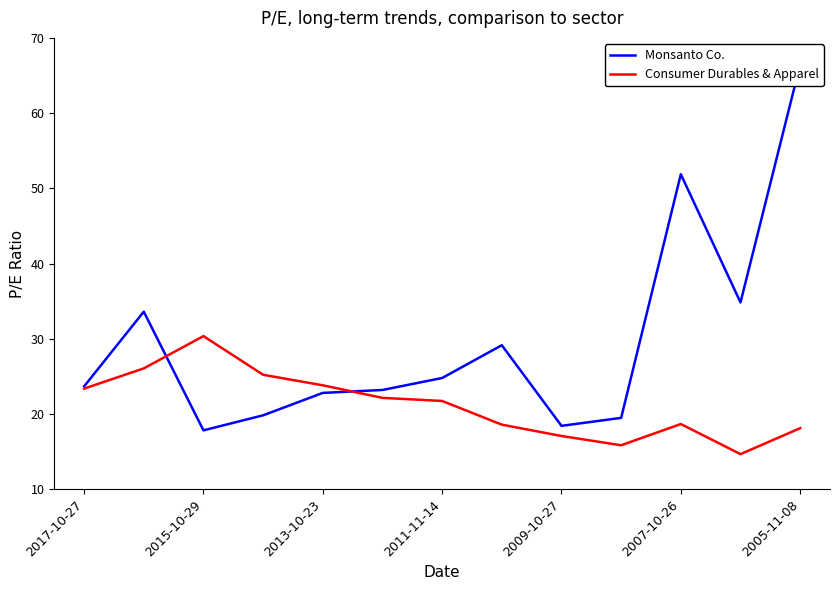

What is the highest value of the Consumer Durables & Apparel series?

30.4